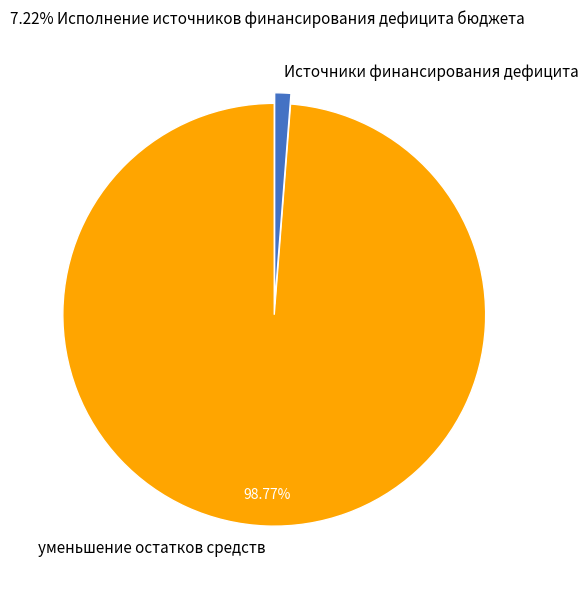

Combined, do Источники финансирования дефицита and уменьшение остатков средств account for over 50%?

Yes